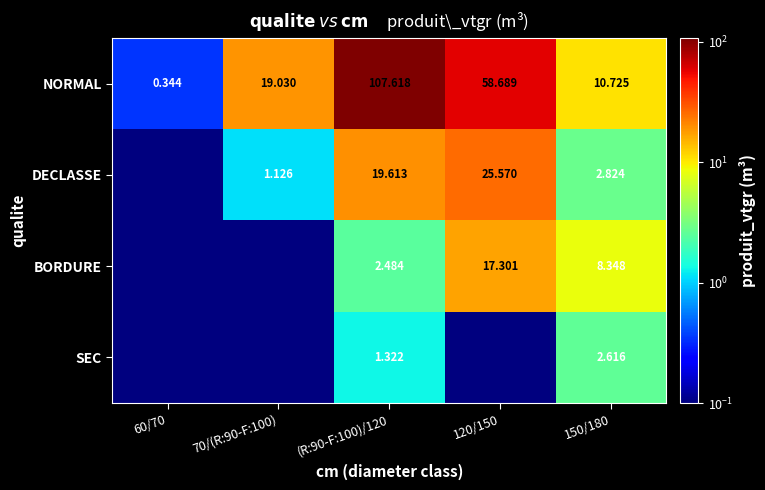

What is the difference between the maximum and minimum values in the NORMAL series?

107.3